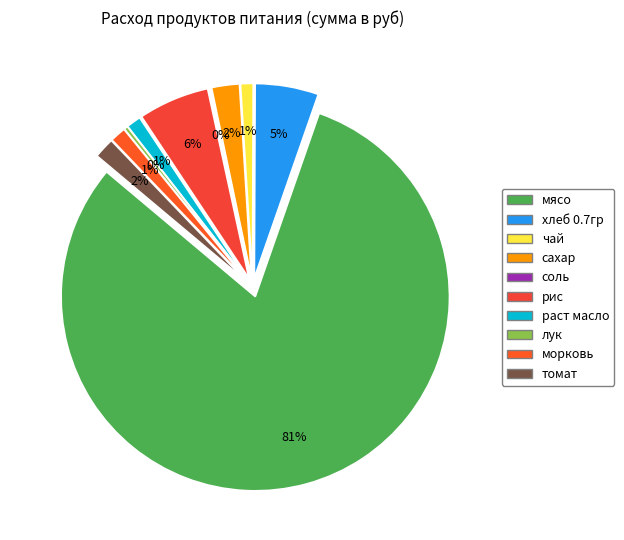

To the nearest percent, what is the combined percentage of лук and раст масло?

2%